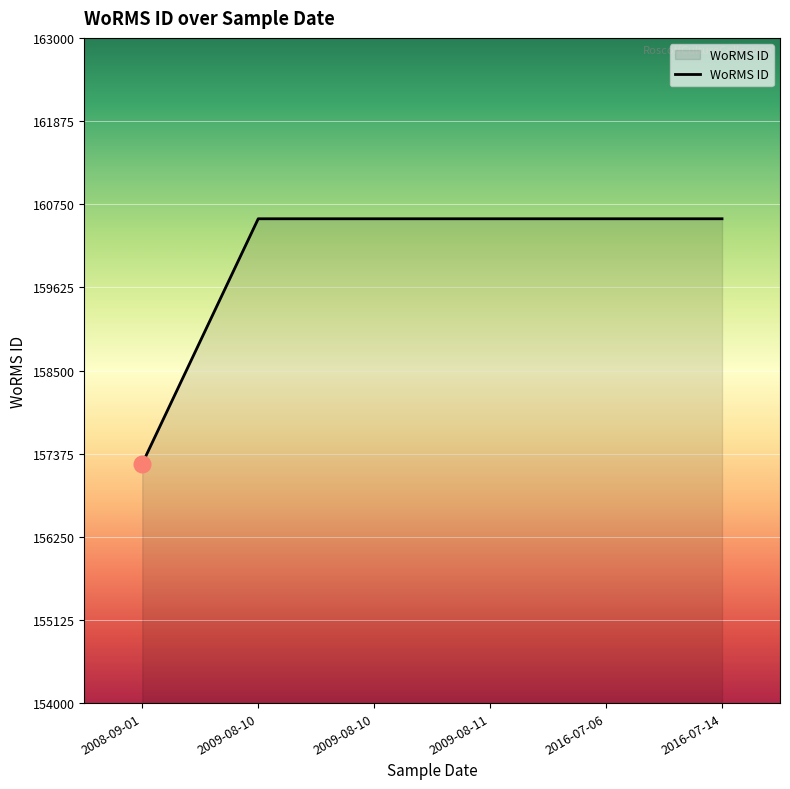

Which has a higher value, 2009-08-10 or 2009-08-11?

2009-08-10